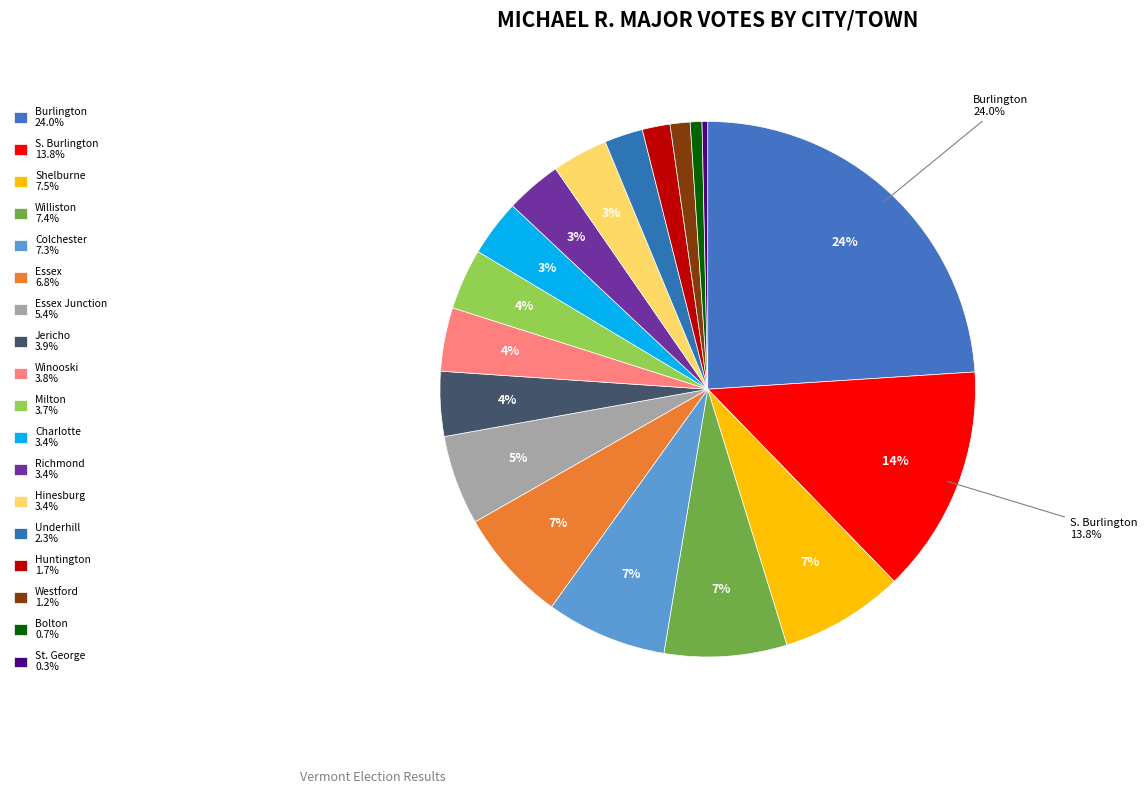

How many slices are in this pie chart?

18